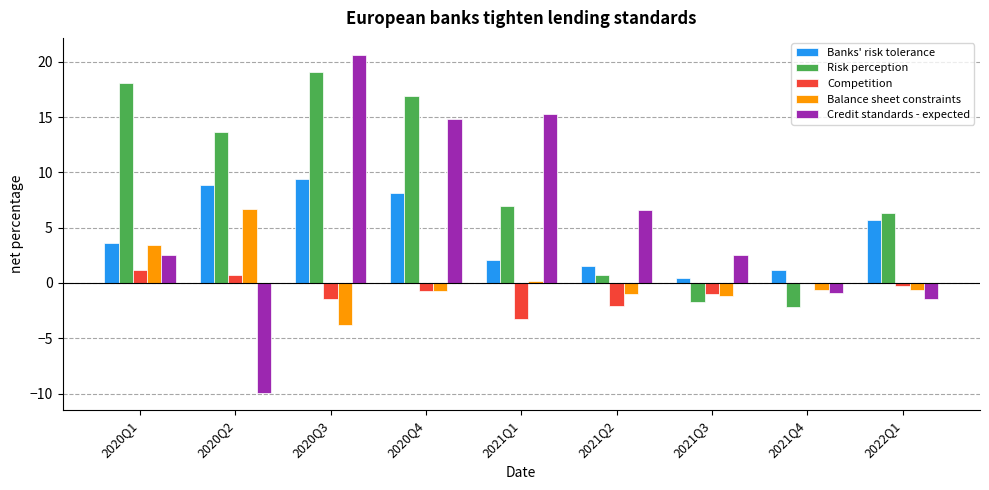

At which label does Banks' risk tolerance first exceed 3?

2020Q1